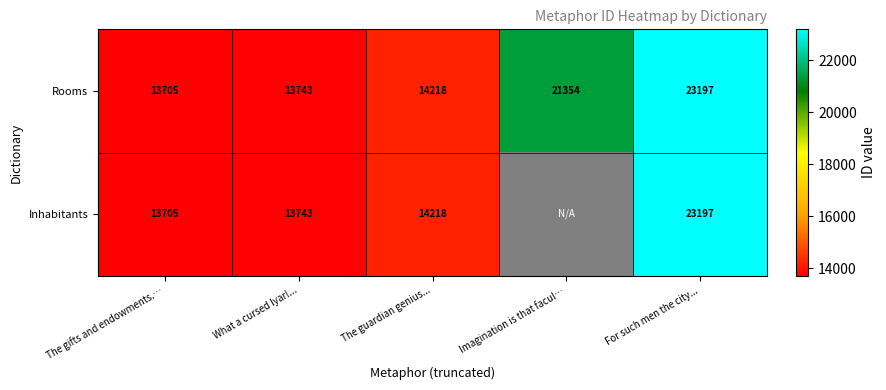

Which category has the lowest value in the Rooms series?

The gifts and endowments.…